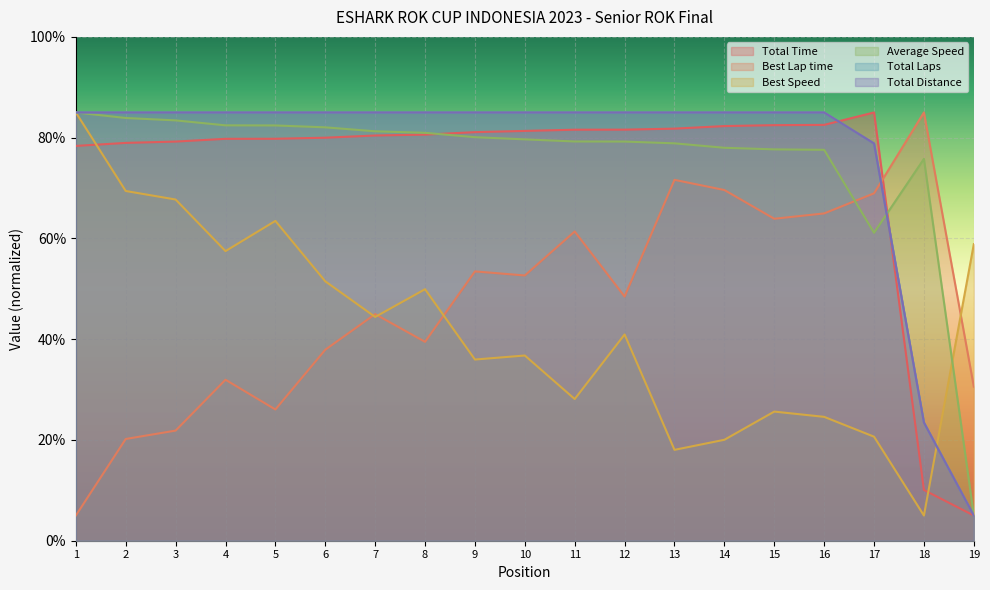

Count the number of data series in this chart.

6